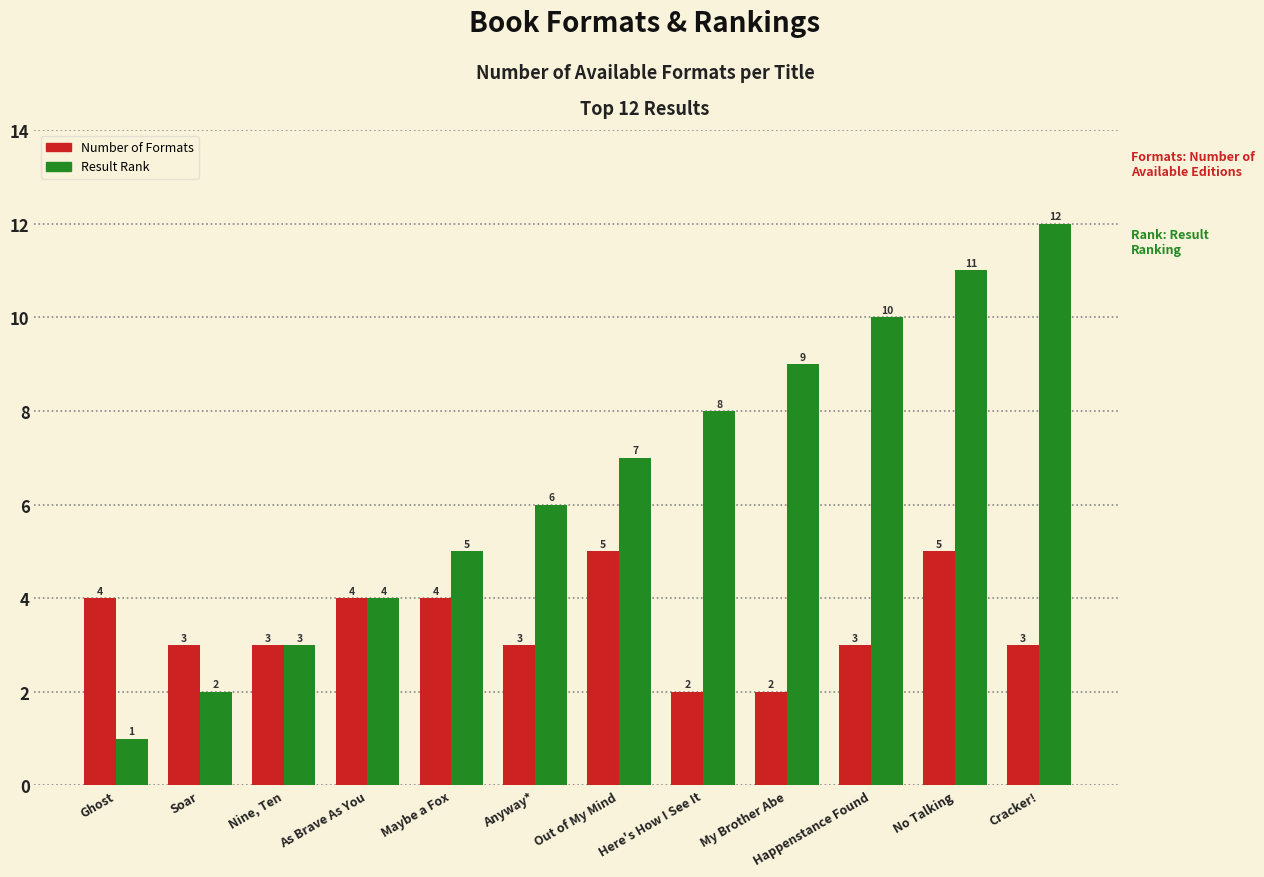

List the series in order of their overall mean, lowest first.

Number of Formats, Result Rank